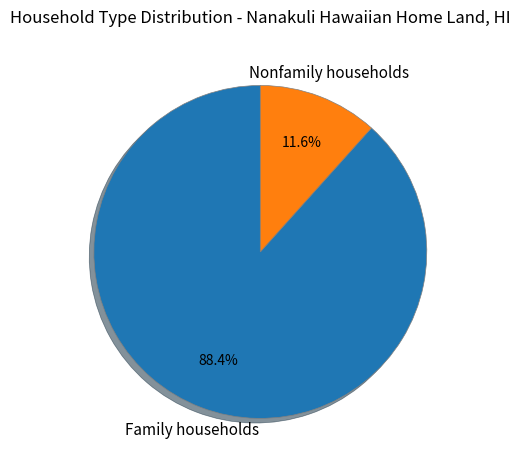

Is there any slice that represents more than half of the pie?

Yes